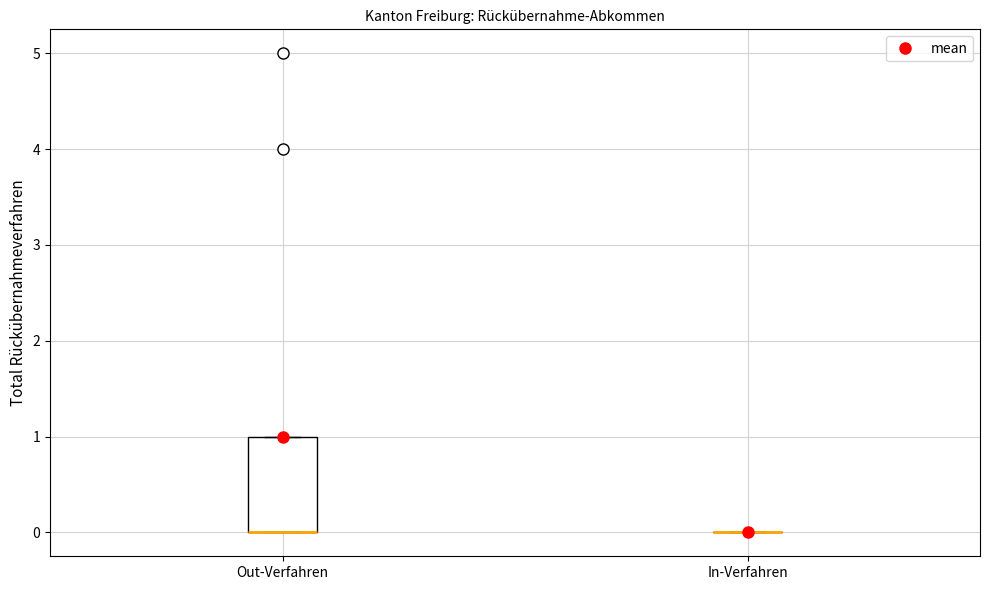

Reading left to right, transcribe this box plot: for each box, give where its median line is, the range the box spans, and where its two whiskers end, as read against the y-axis. The values are not printed on the chart, so give them approximately, as read against the axis.

Out-Verfahren: median 0 (drawn on the box's lower edge), box 0 to 1, whiskers 0 to 1
In-Verfahren: box collapsed to a line at 0, whiskers 0 to 0